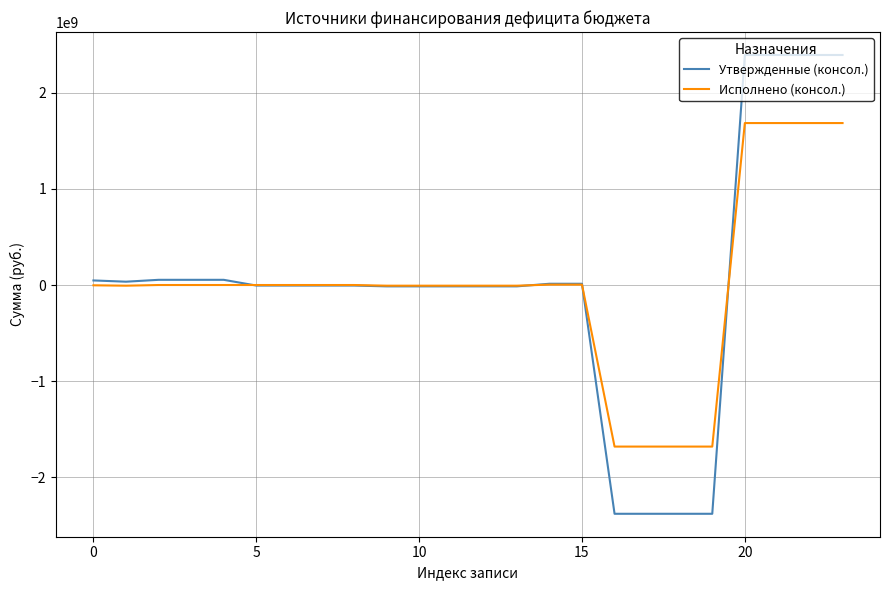

Rank the series by their maximum value, from highest to lowest.

Утвержденные (консол.), Исполнено (консол.)